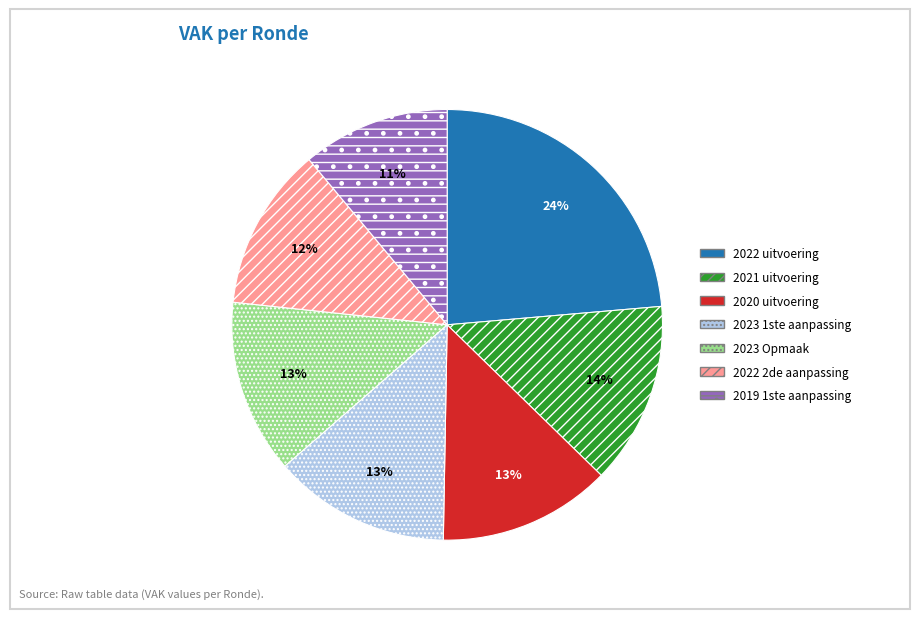

Does any single category account for the majority?

No